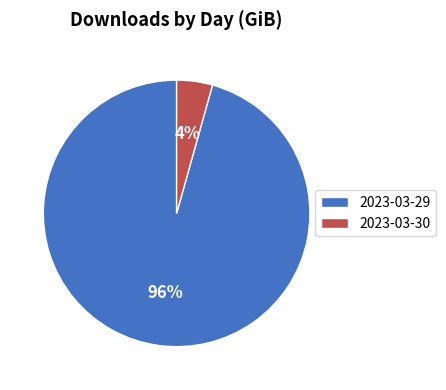

Is it true that 2023-03-30 is 4% of the pie?

True